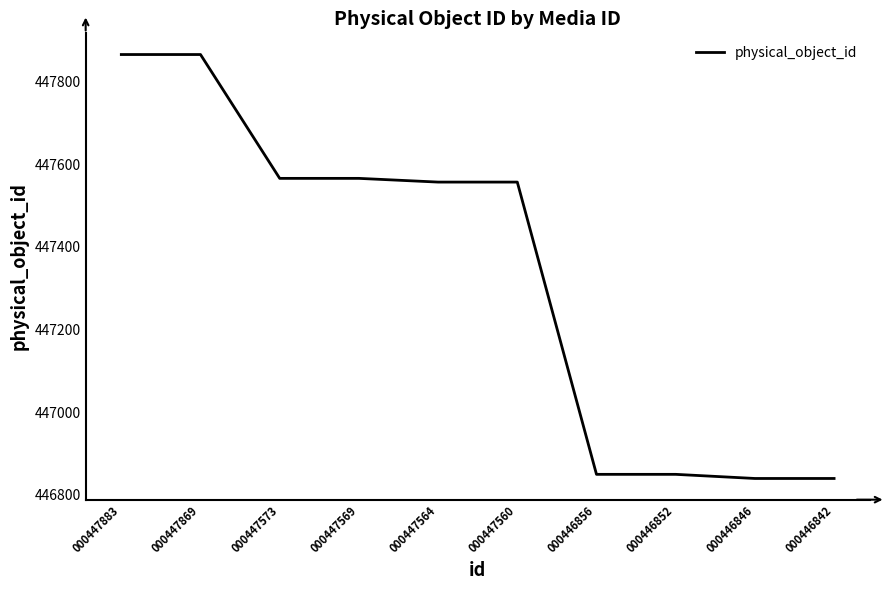

What is the ratio of the value at 000447883 to the value at 000447573?

1.0